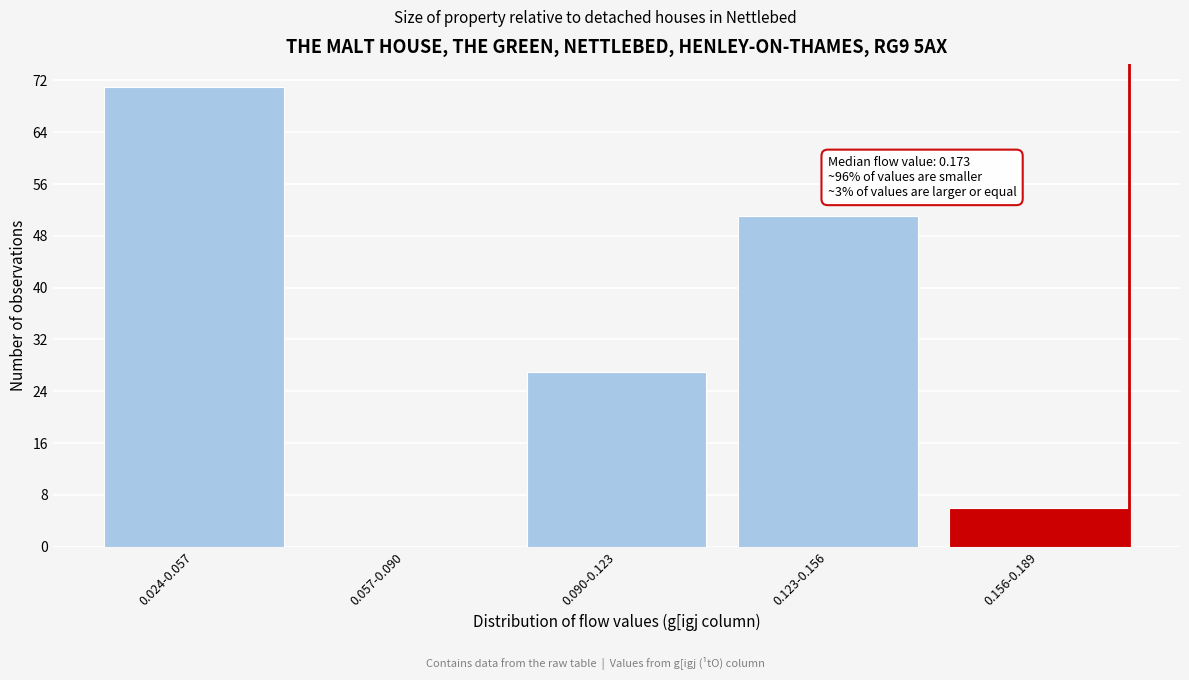

Reading left to right, what are all the values shown in this chart?

0.024-0.057=71	0.057-0.090=0	0.090-0.123=27	0.123-0.156=51	0.156-0.189=6